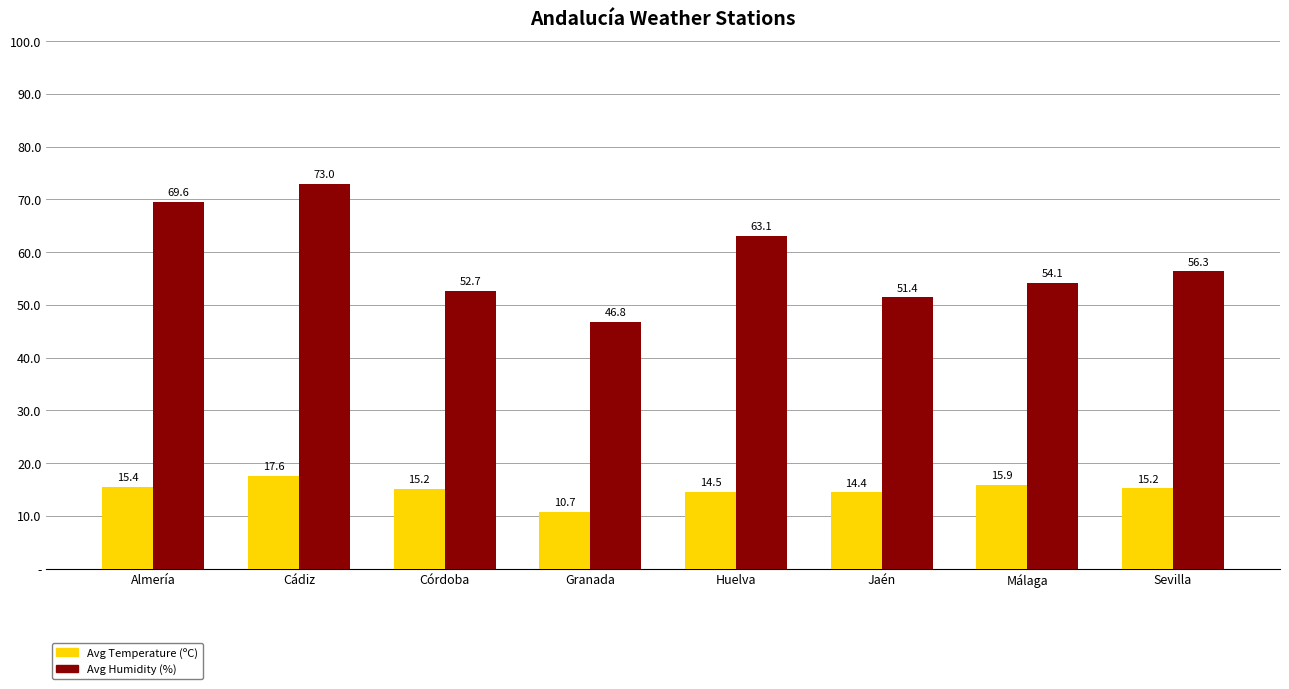

What is the difference between the maximum and minimum values in the Avg Temperature (ºC) series?

6.9